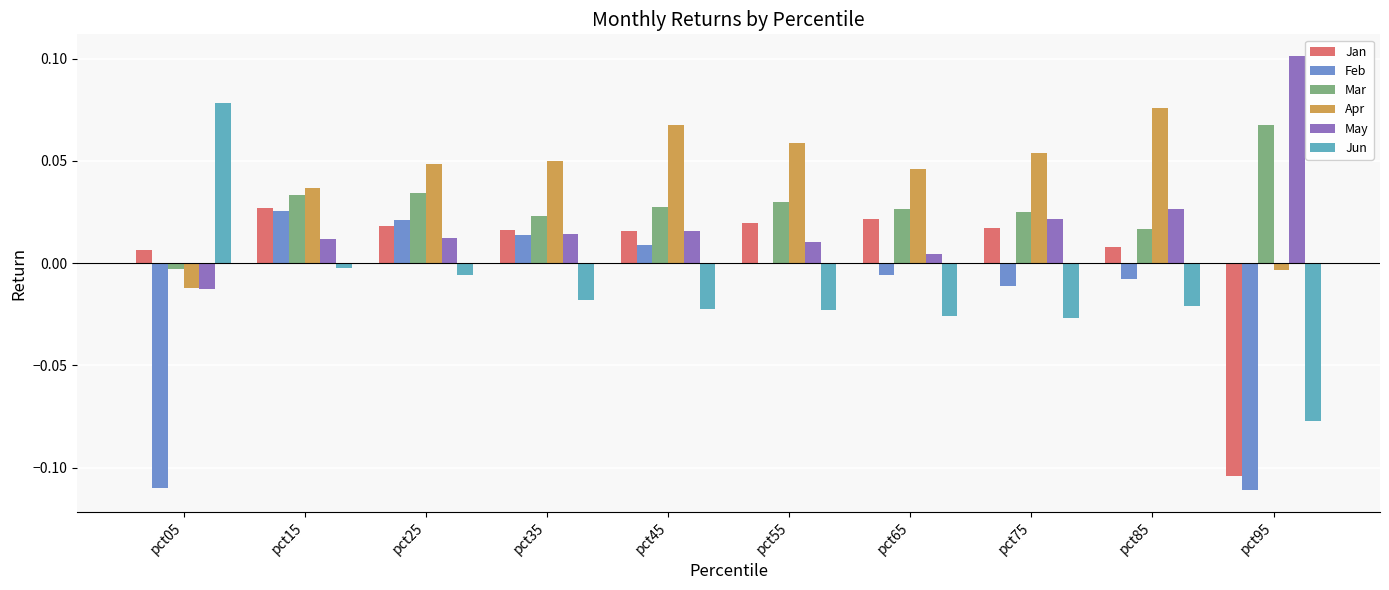

What is the sum of all May values?

0.2